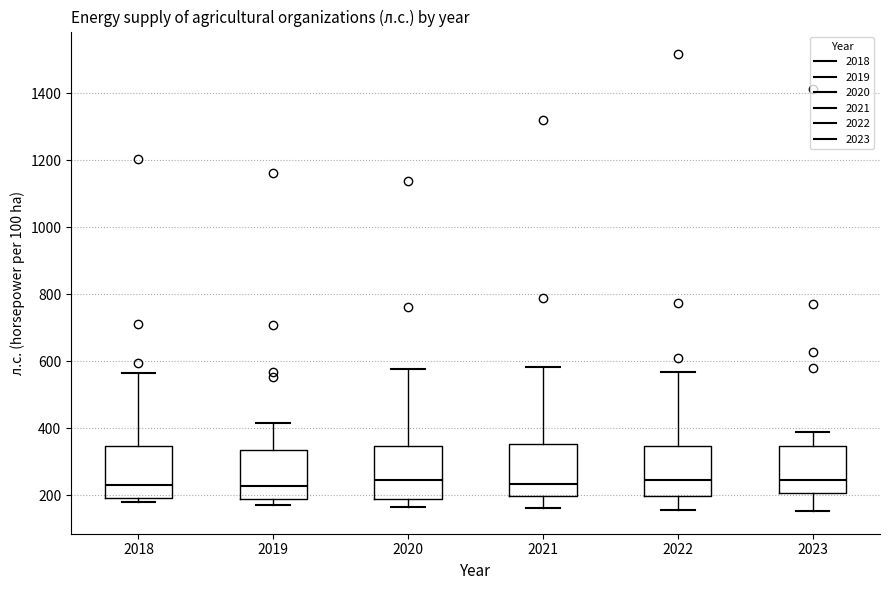

Reading left to right, transcribe this box plot: for each box, give where its median line is, the range the box spans, and where its two whiskers end, as read against the y-axis. The values are not printed on the chart, so give them approximately, as read against the axis.

2018: median 240, box 200 to 340, whiskers 180 to 560
2019: median 220, box 200 to 340, whiskers 180 to 420
2020: median 240, box 180 to 340, whiskers 160 to 580
2021: median 240, box 200 to 360, whiskers 160 to 580
2022: median 240, box 200 to 340, whiskers 160 to 560
2023: median 240, box 200 to 340, whiskers 160 to 400